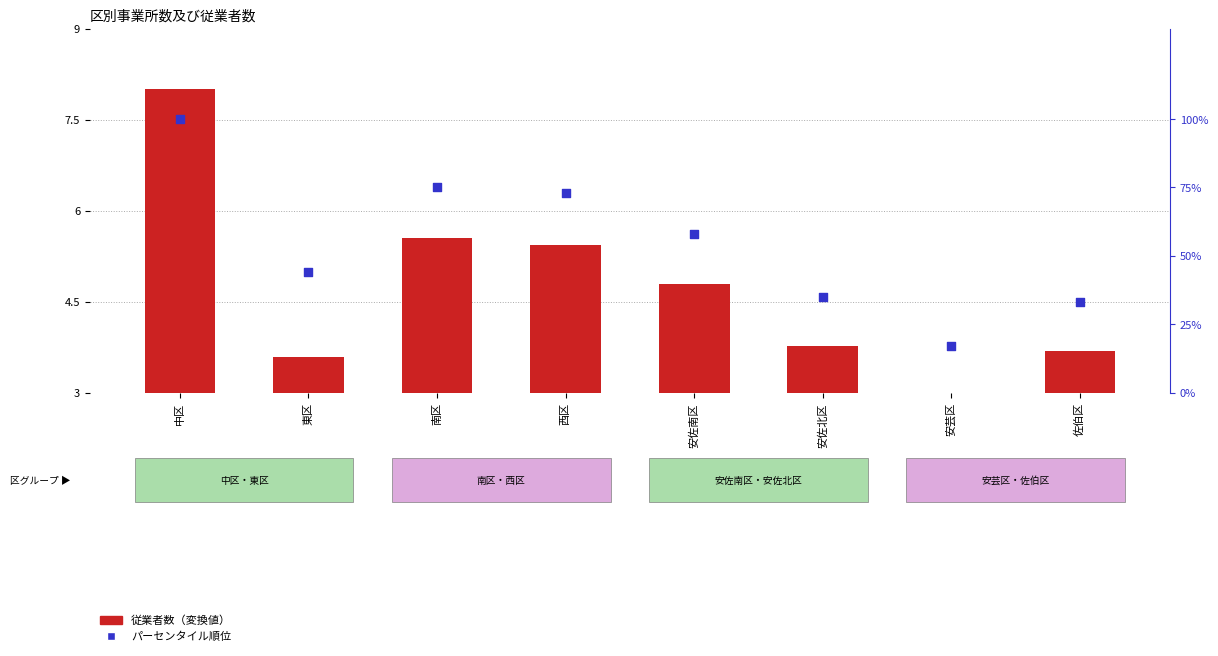

What is the change in value from 西区 to 安芸区?

-56